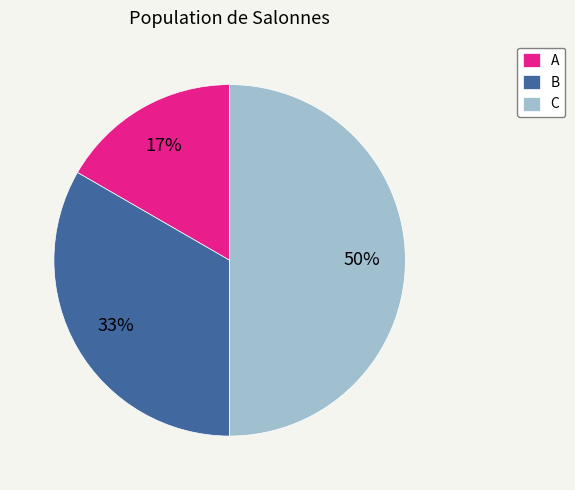

Which slice is the largest?

C